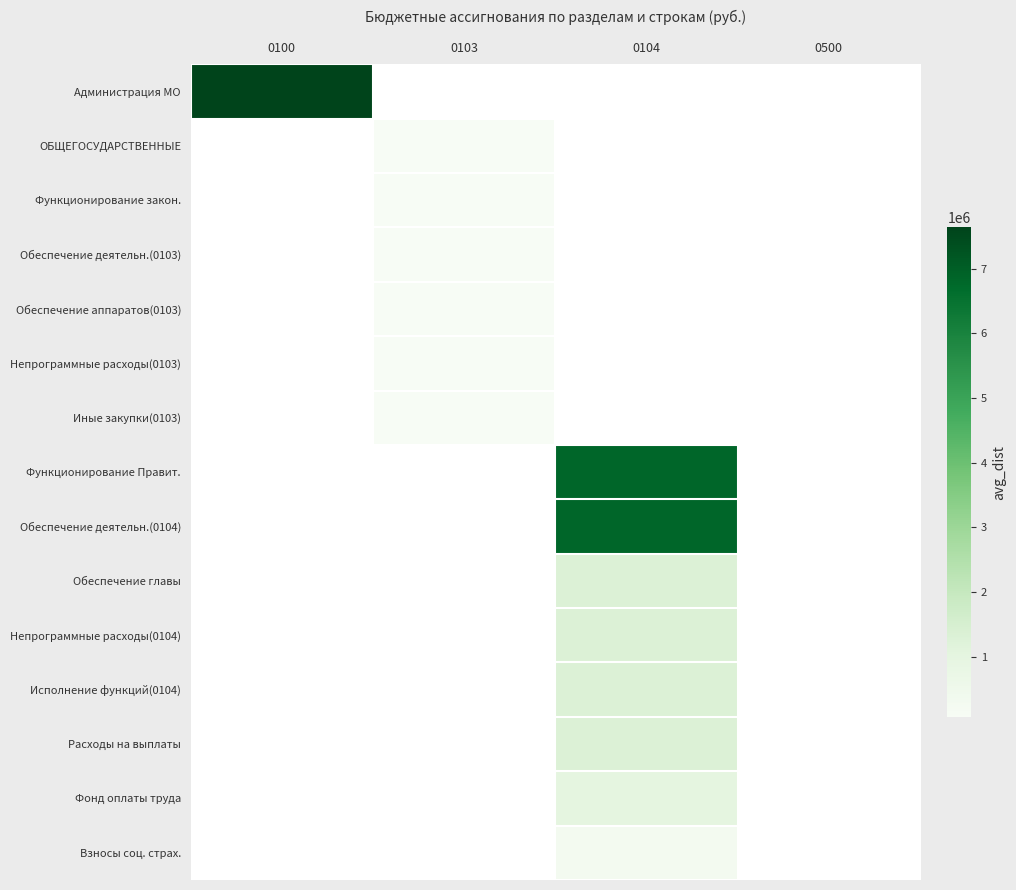

Which series has the widest spread of values?

Администрация МО